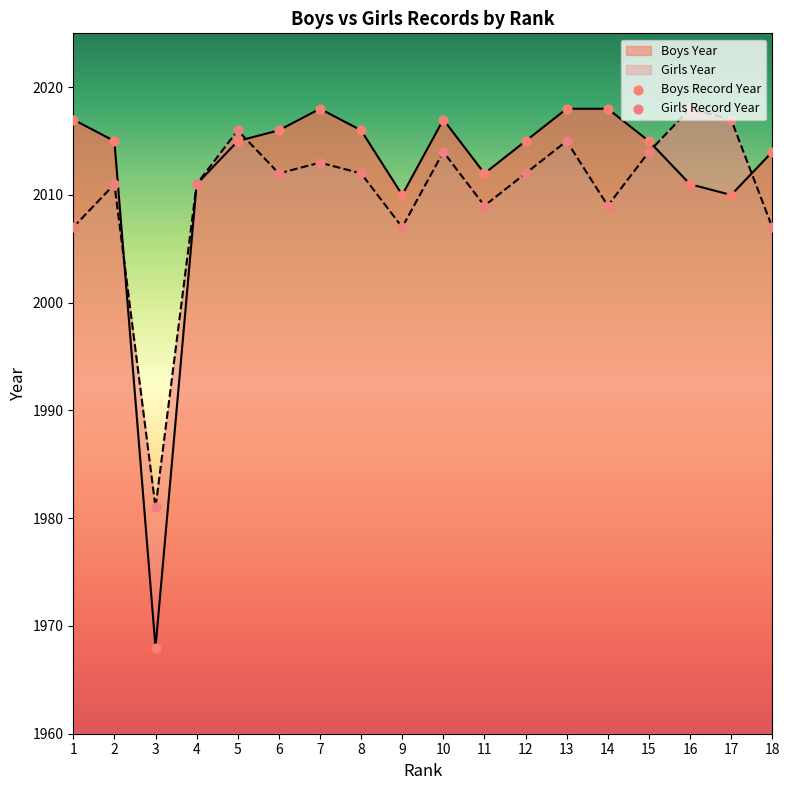

At how many categories does at least one series exceed 2010?

16